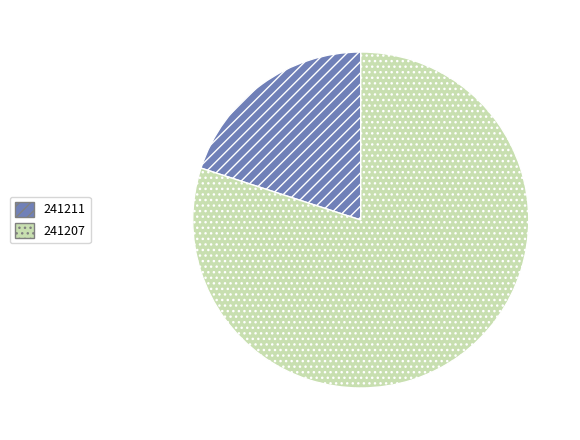

Is there any slice that represents more than half of the pie?

Yes